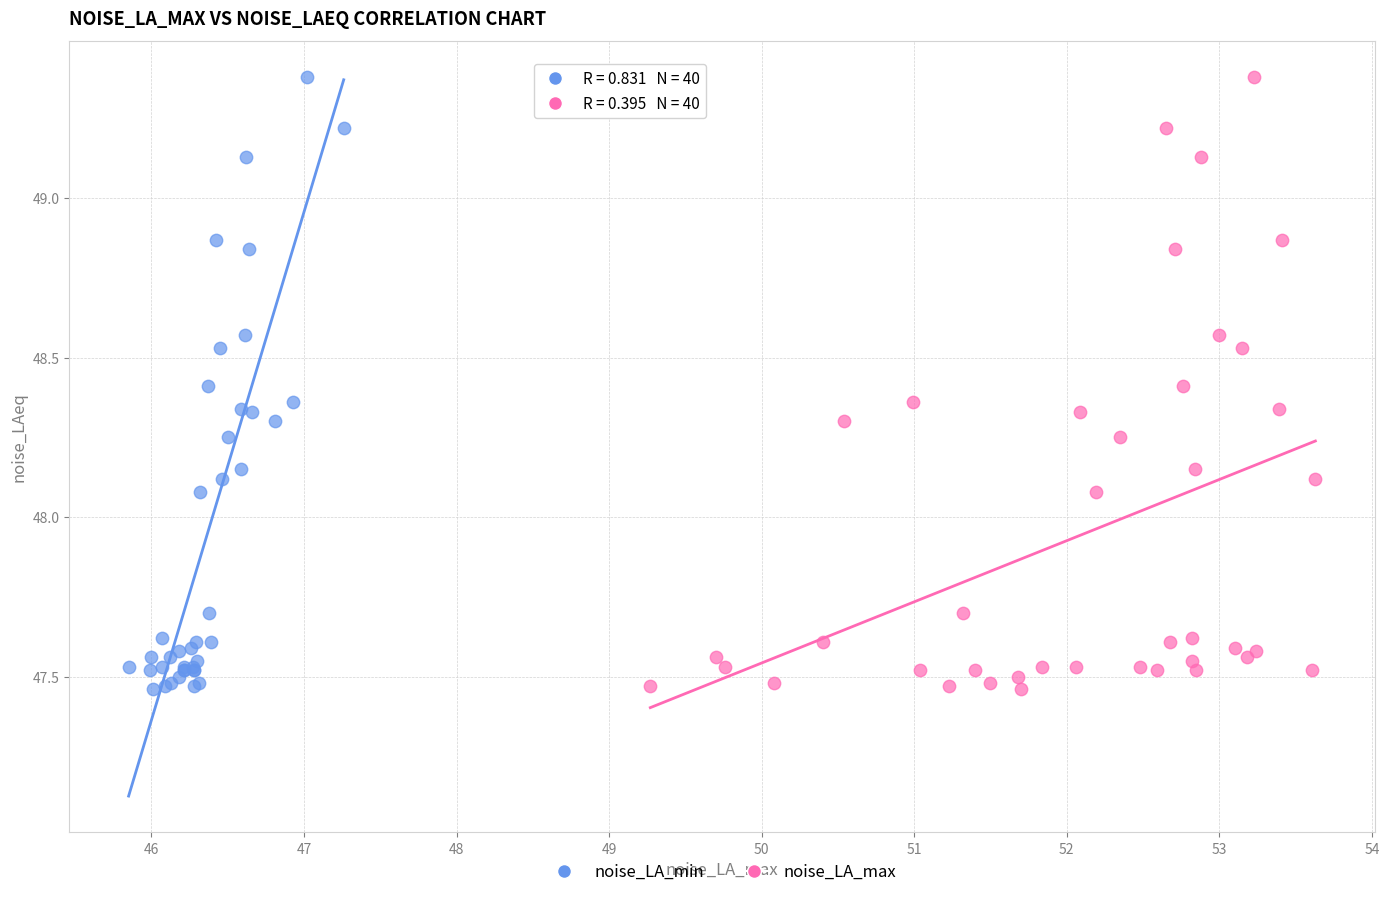

What are all the series names shown in the legend?

noise_LA_min, noise_LA_max